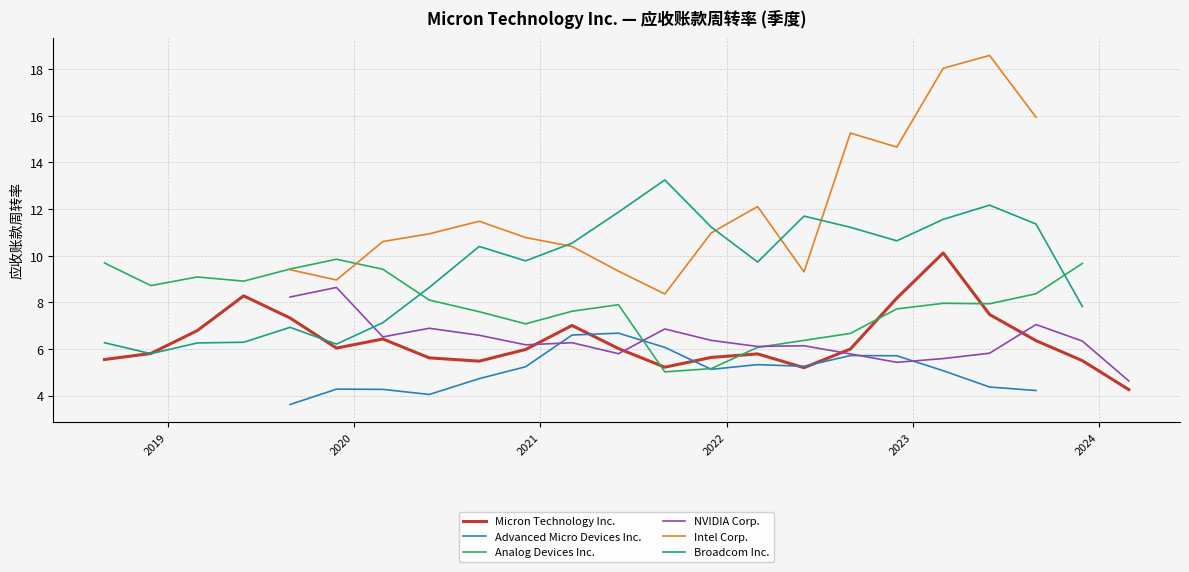

After their last crossing, which series has the higher values: NVIDIA Corp. or Broadcom Inc.?

Broadcom Inc.